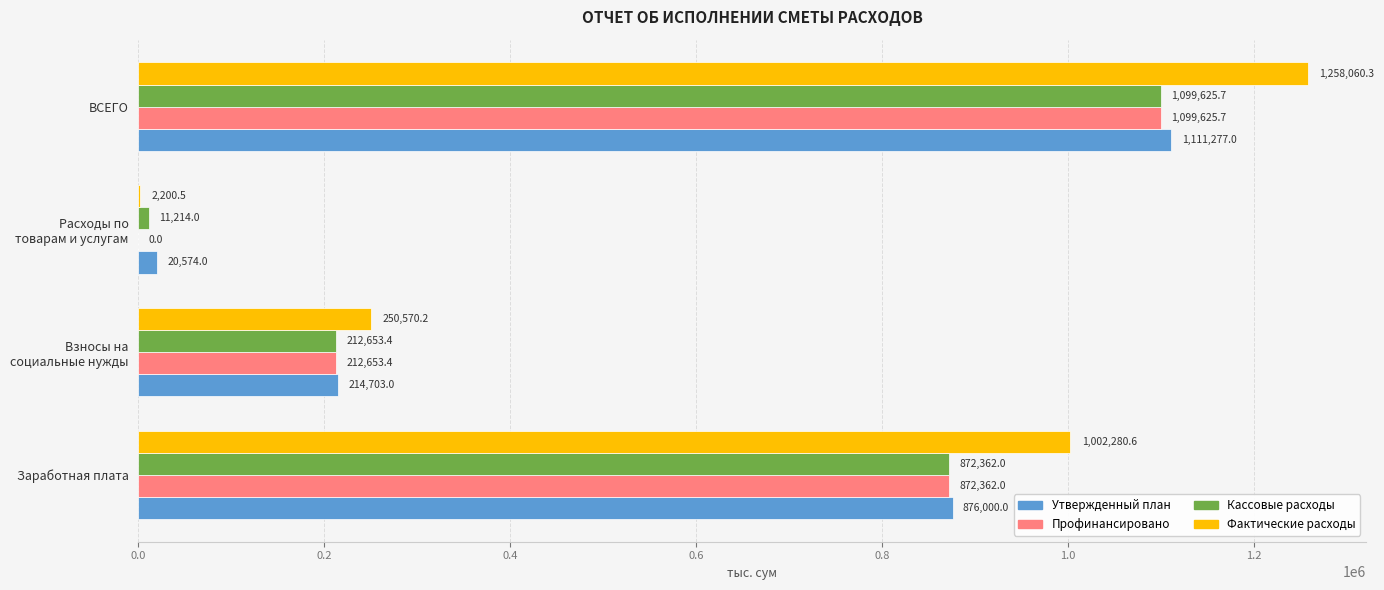

At which category is the sum across all series the highest?

ВСЕГО